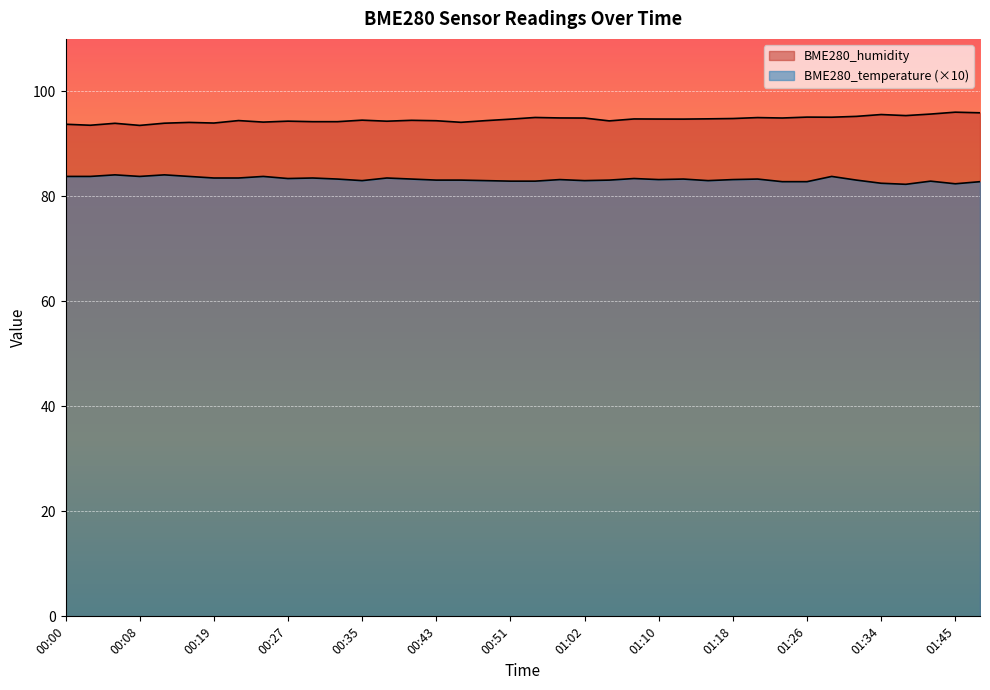

Which label corresponds to the smallest value in the chart?

01:37